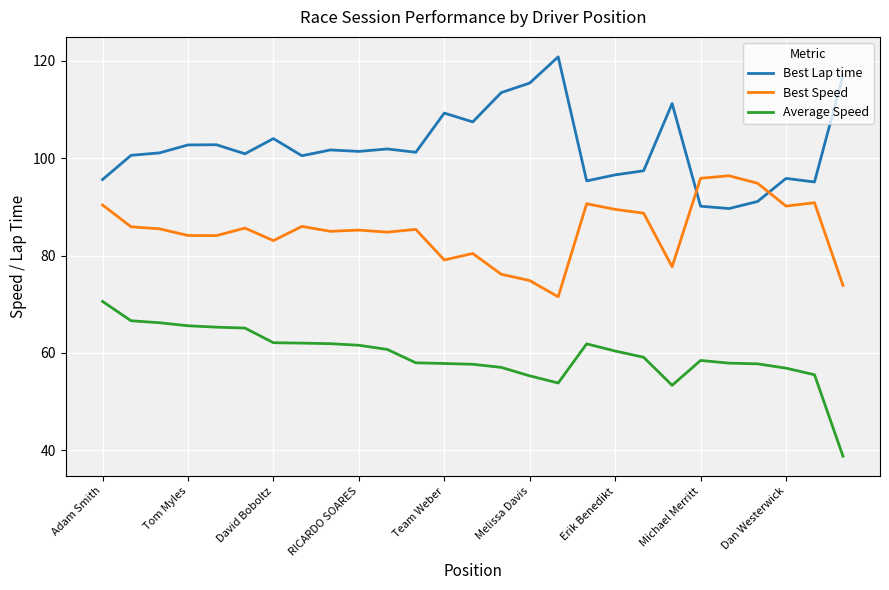

Which series has the largest total across all categories?

Best Lap time